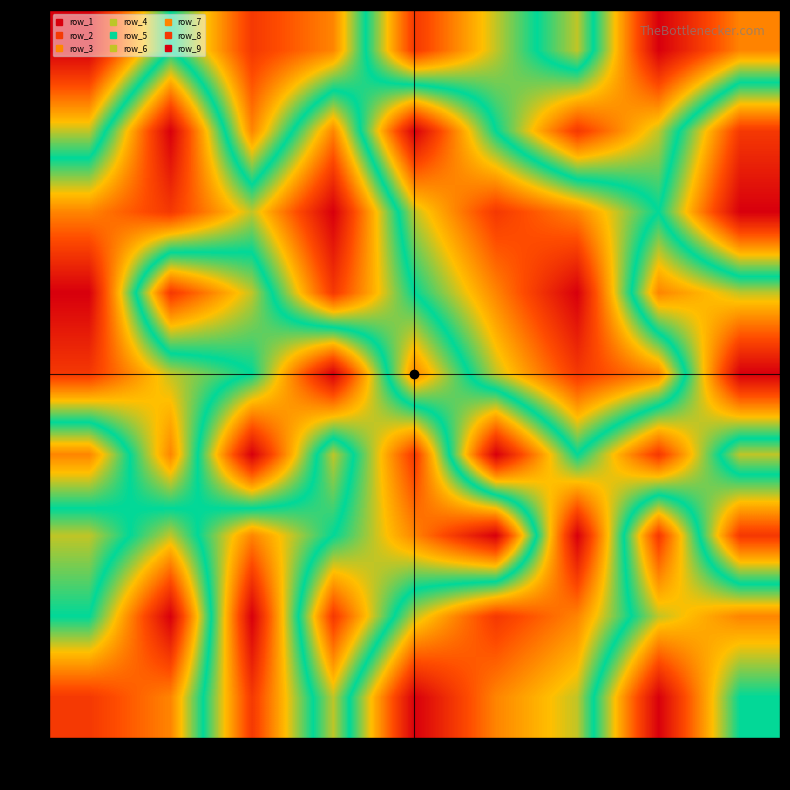

Rank the series at 8 from lowest to highest value.

9, 7, 5, 8, 3, 2, 4, 6, 1